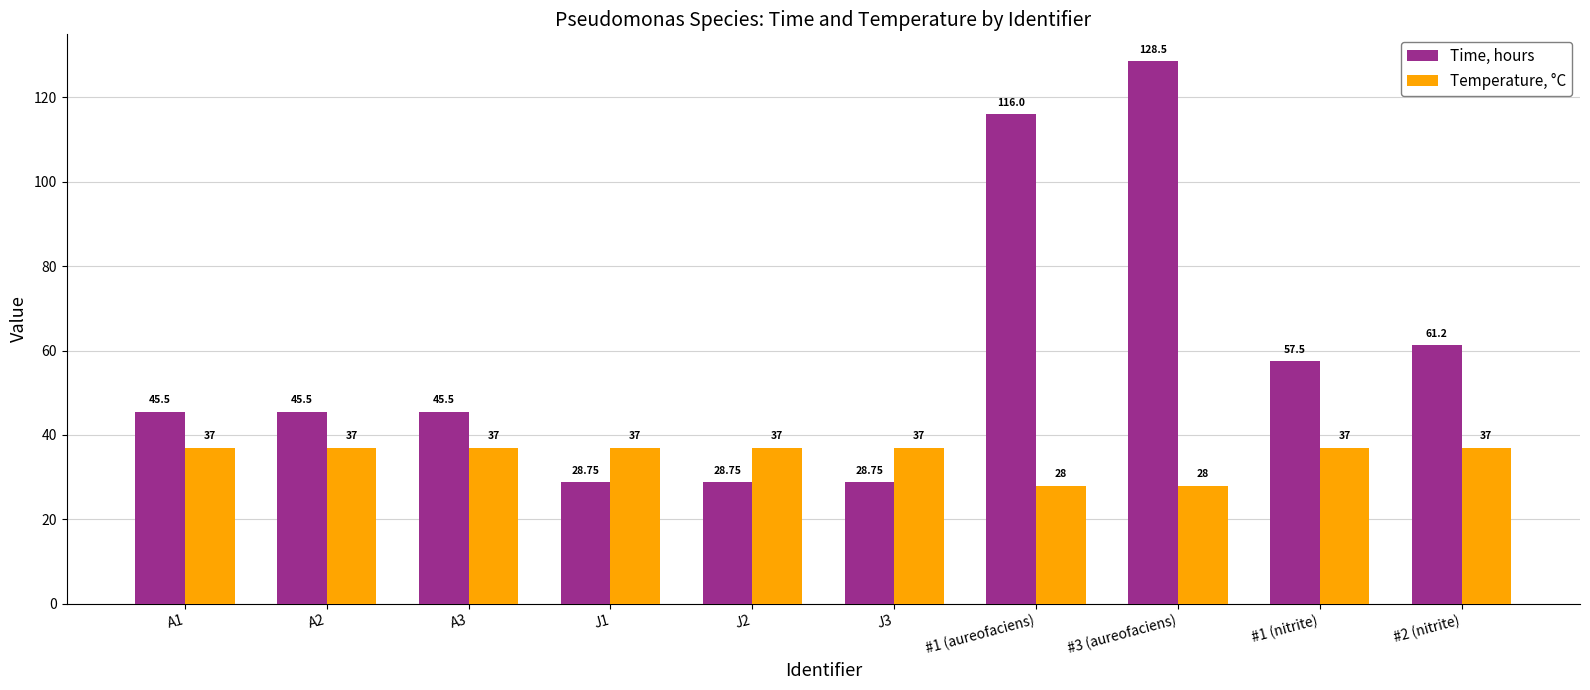

What are all the series names shown in the legend?

Time, hours, Temperature, °C